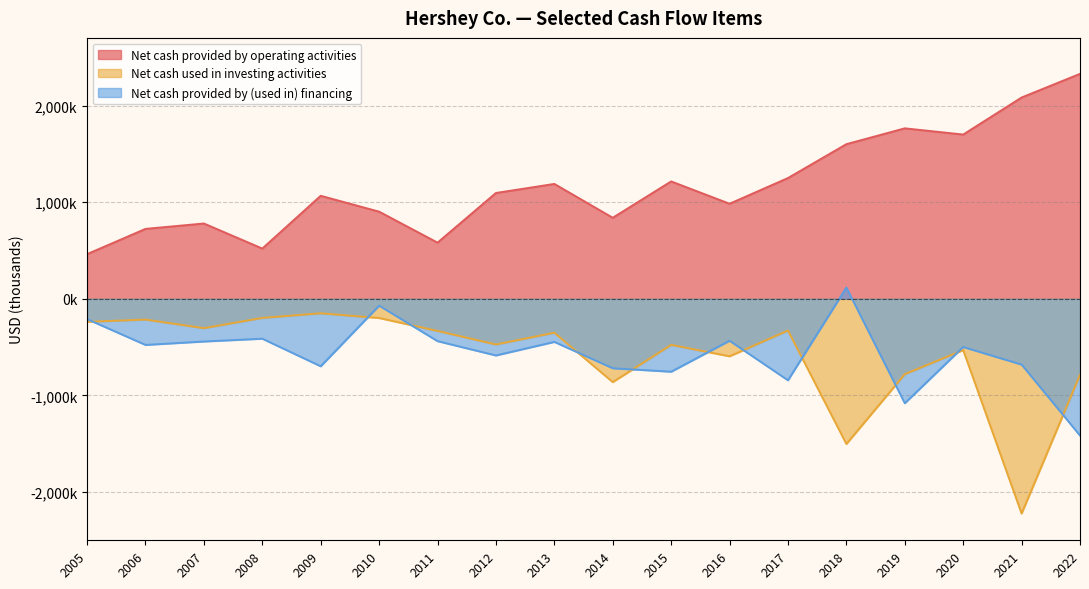

True or false: Net cash used in investing activities and Net cash provided by (used in) financing cross at least once.

True